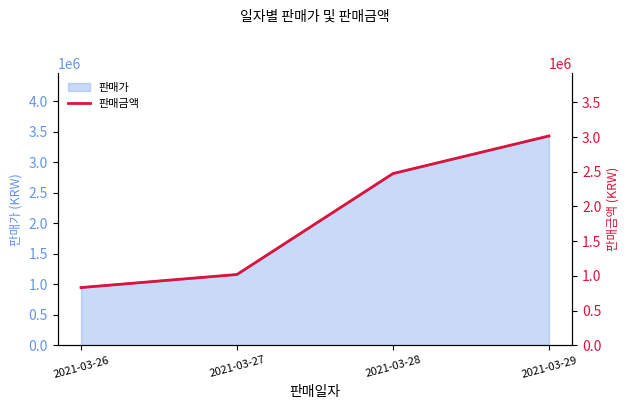

True or false: the data has more than 1 interior local peaks.

False